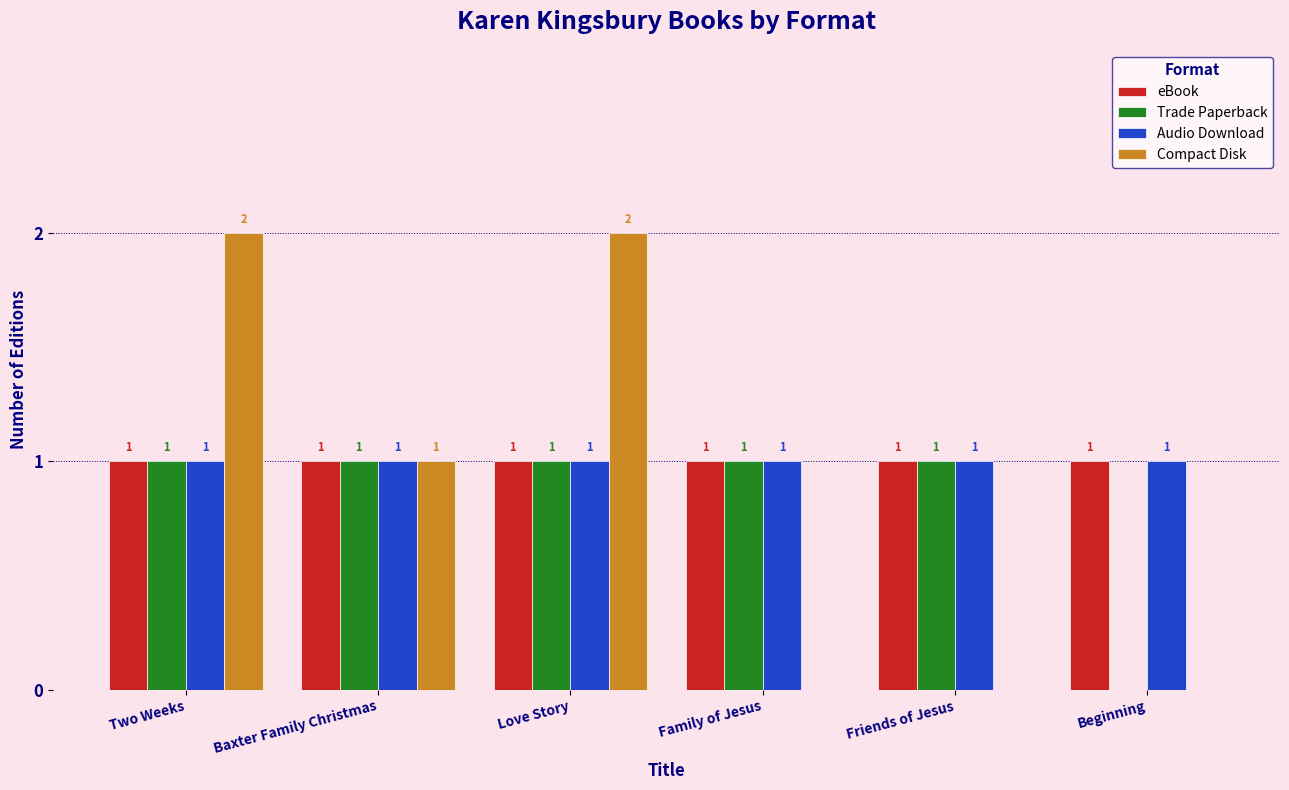

Where does the Compact Disk series first go above 1?

Two Weeks